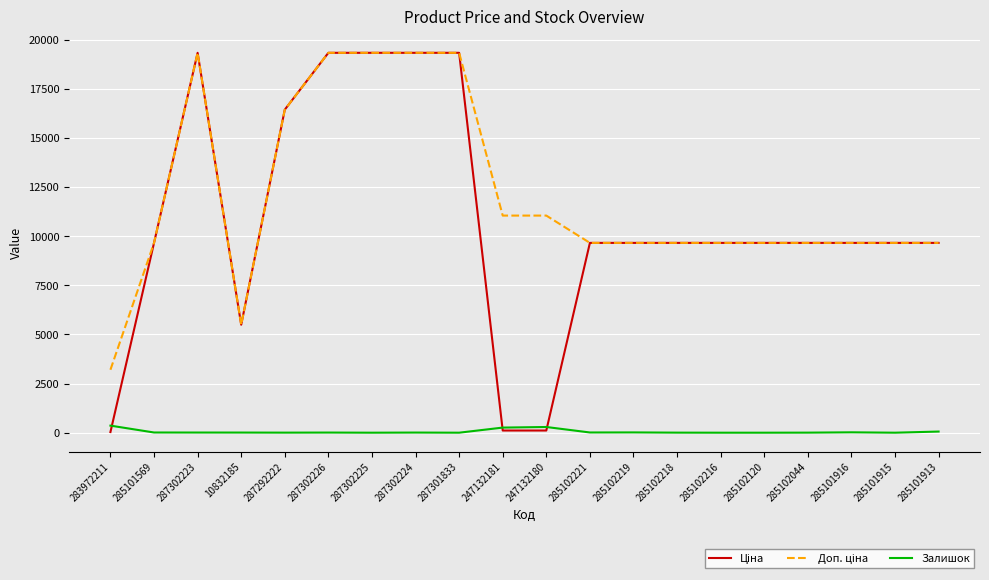

Is it true that Залишок equals 3.0 at 285102218?

True